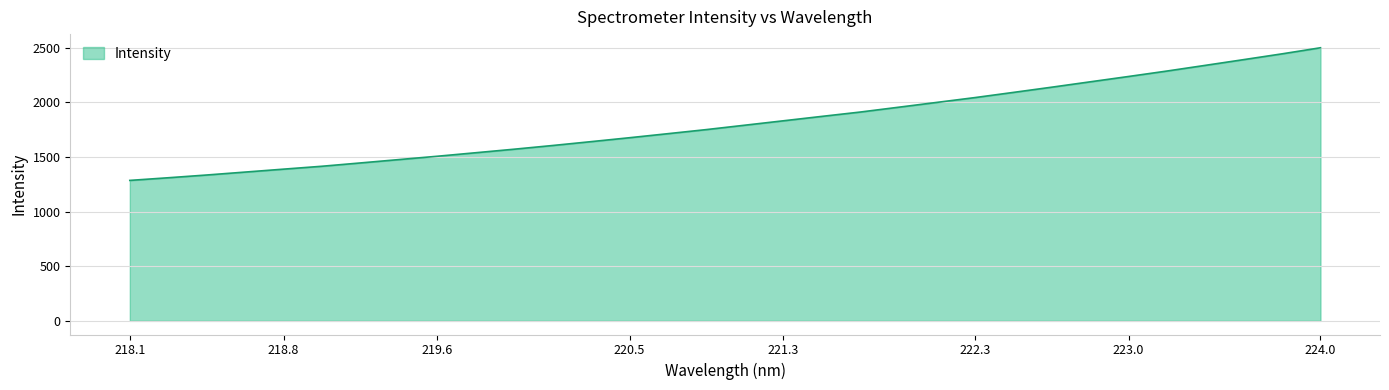

What is the maximum value shown in the chart?

2500.9